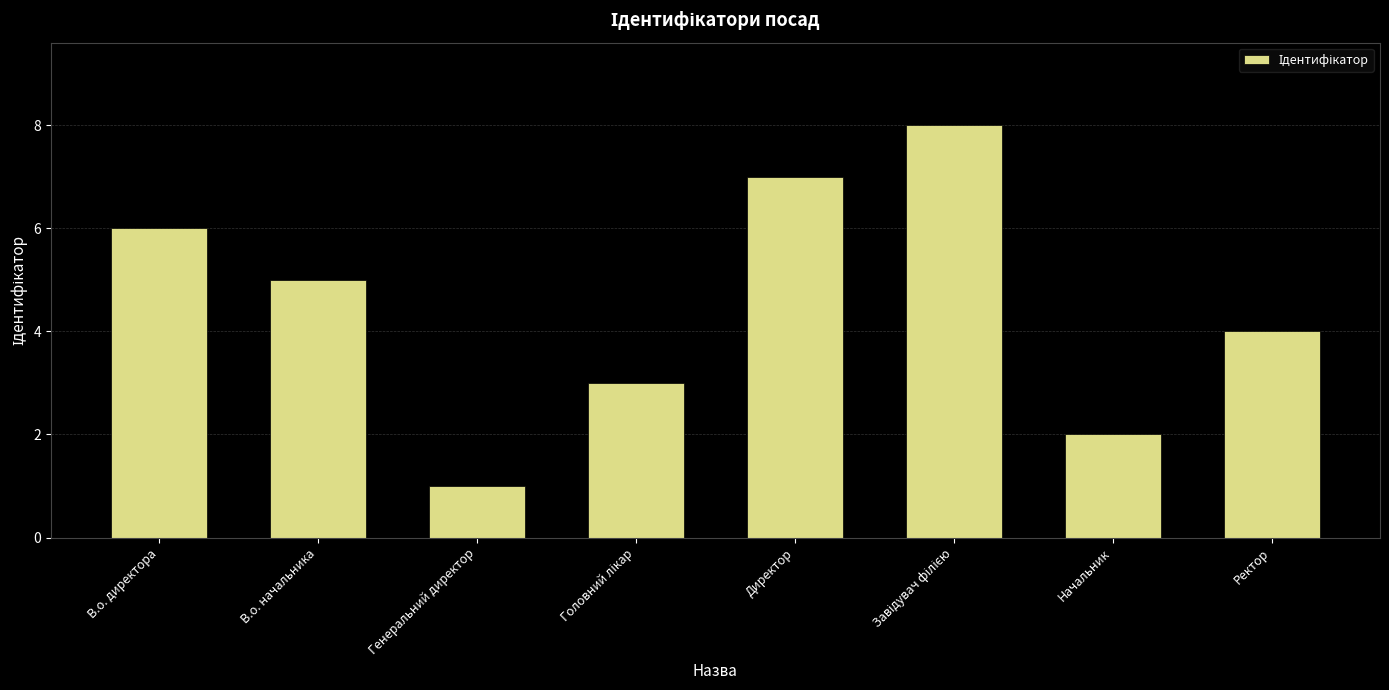

What is the greatest value displayed?

8